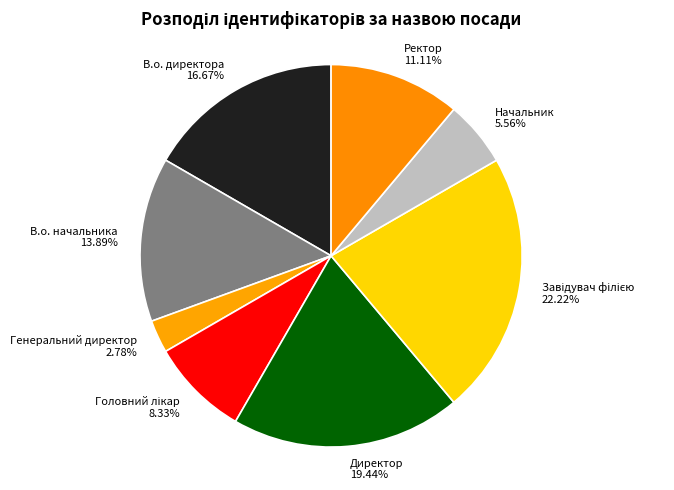

Does any single category account for the majority?

No